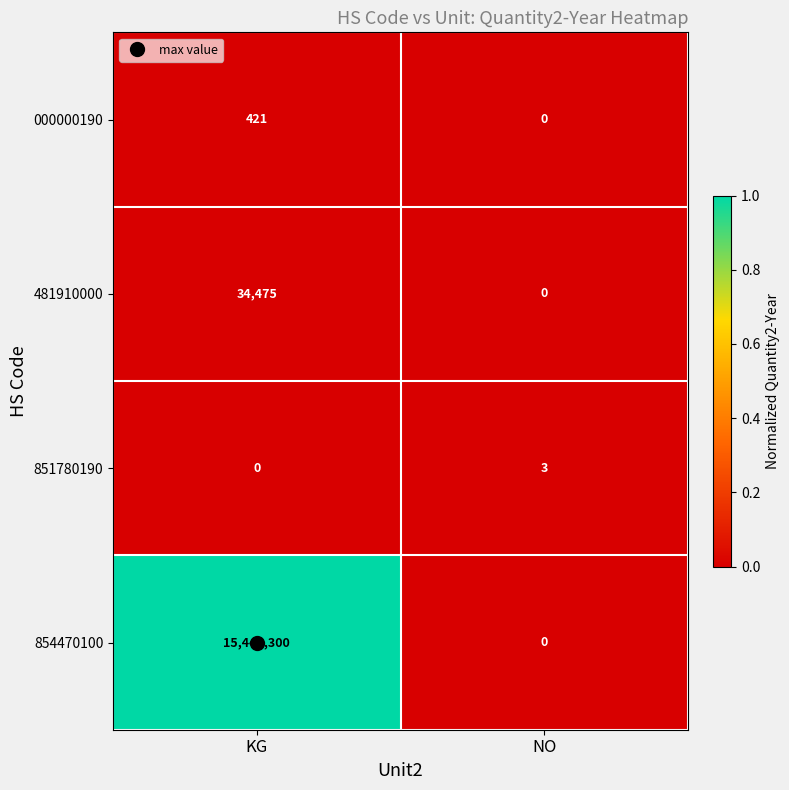

The 854470100 series shows -9994907 at NO. True or false?

False